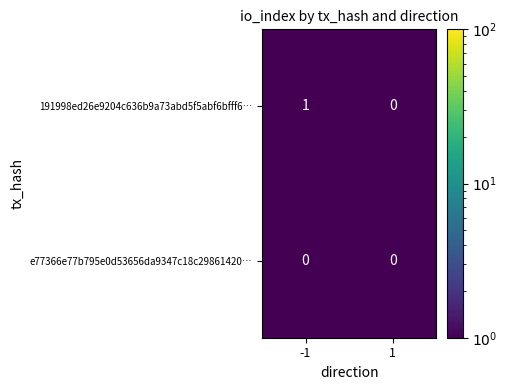

The e77366e77b795e0d53656da9347c18c29861420… series shows 0 at -1. True or false?

True